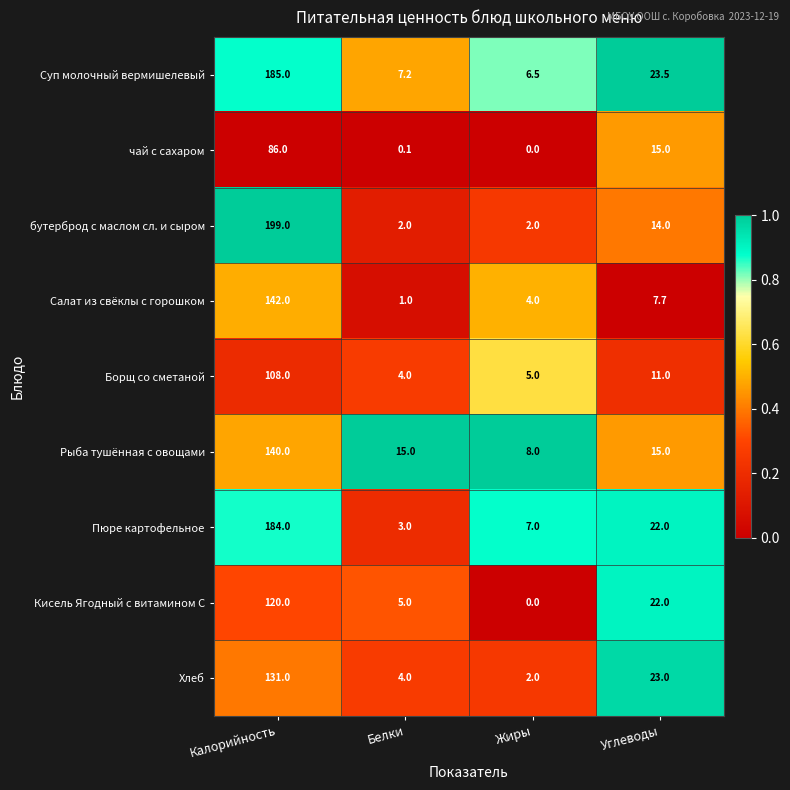

The Суп молочный вермишелевый series shows 8.9 at Углеводы. True or false?

False